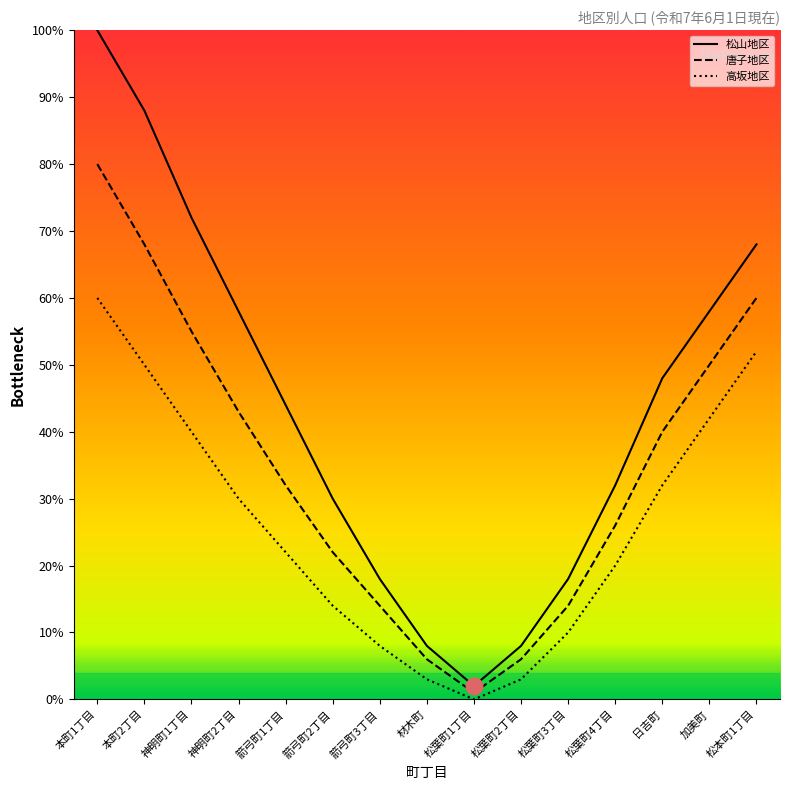

How many data points in 高坂地区 are above 22?

7